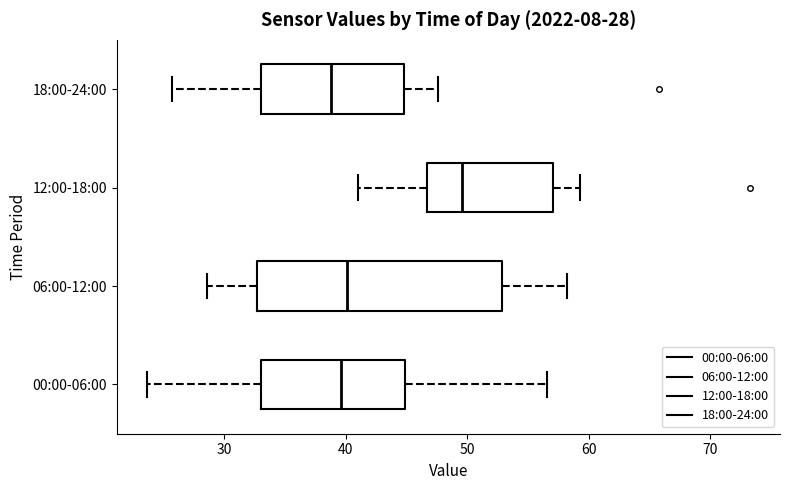

Which box is the widest, from its left edge to its right edge?

06:00-12:00